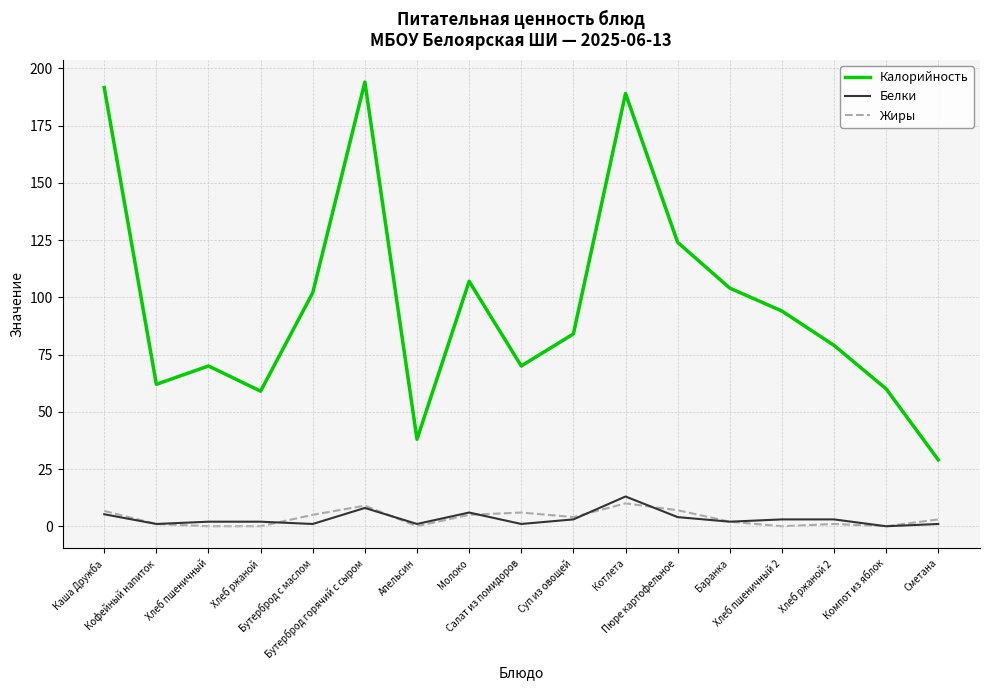

What is the total value across all series at Хлеб пшеничный 2?

97.0